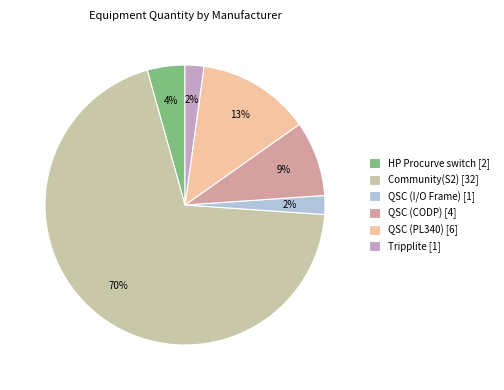

To the nearest percent, what percentage of the pie is Community(S2)?

70%